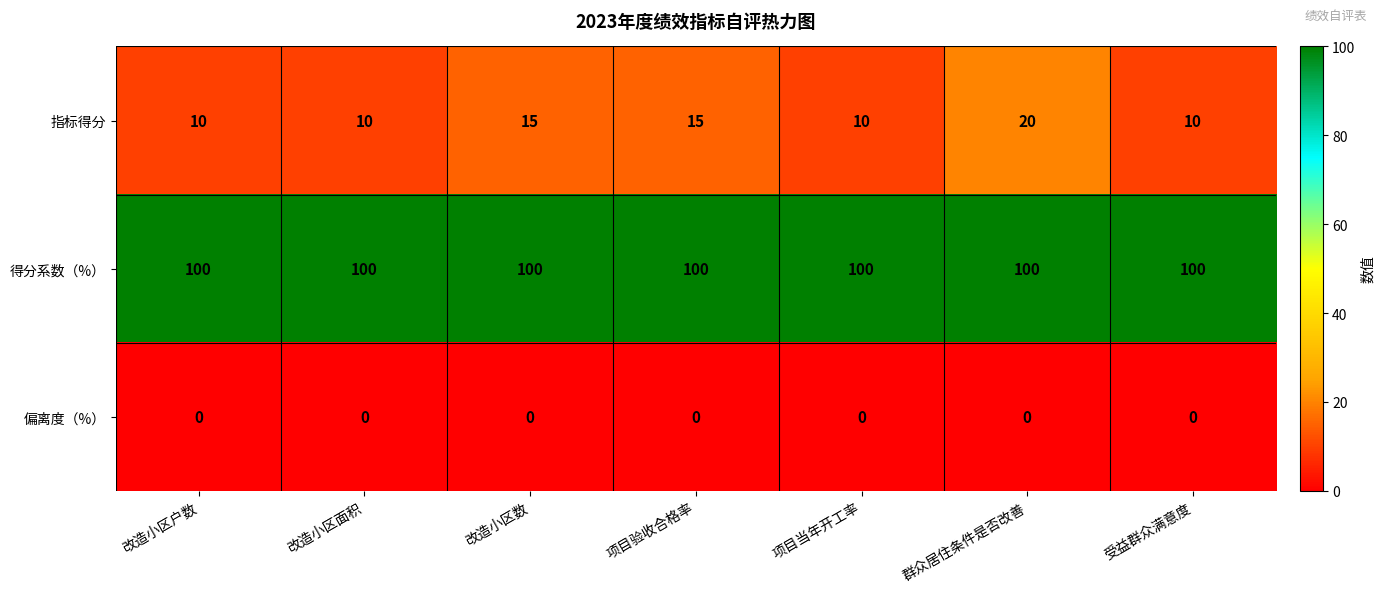

What is the sum of the 得分系数（%） values at 受益群众满意度 and 群众居住条件是否改善?

200